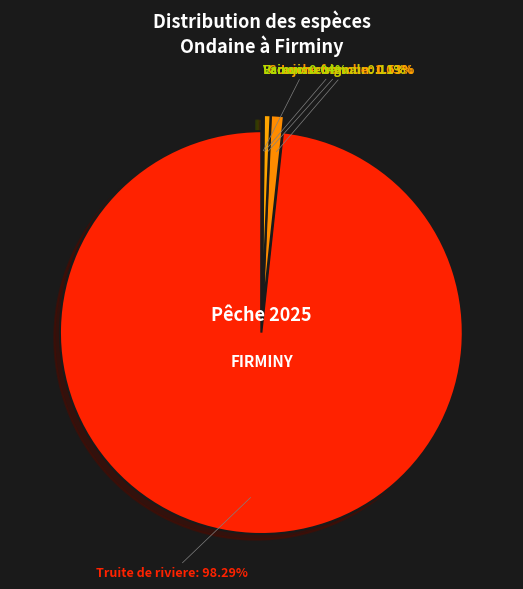

Which category has the smallest portion of the pie?

Vairon